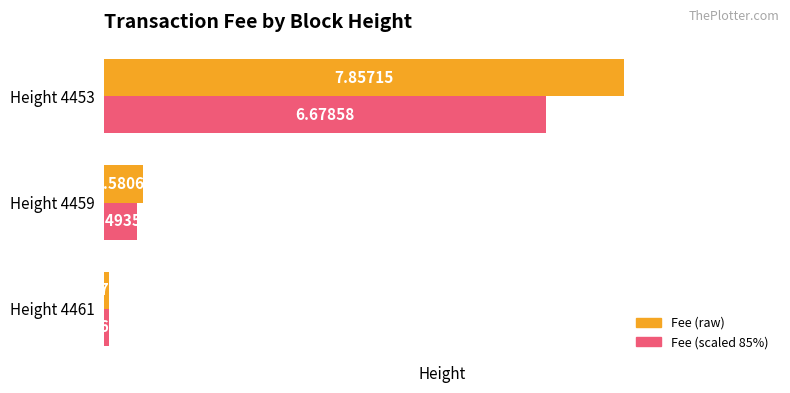

What is the total value across all series at Height 4459?

1.1